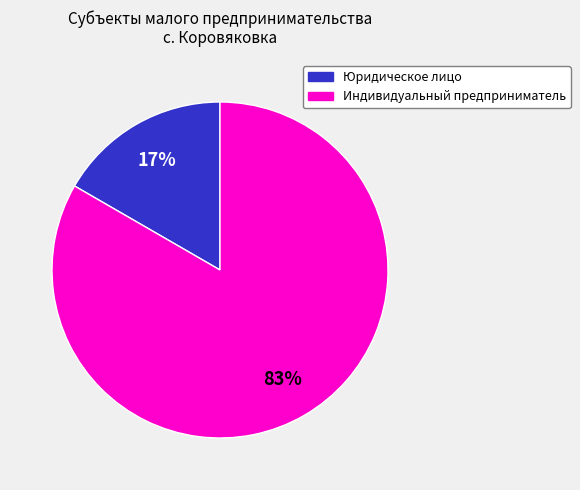

To the nearest percent, what portion does Юридическое лицо represent?

17%